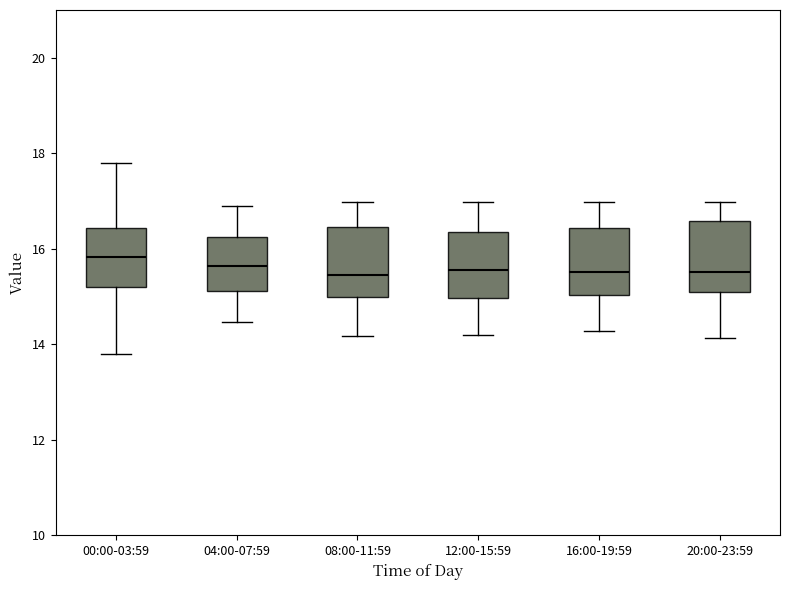

Reading left to right, transcribe this box plot: for each box, give where its median line is, the range the box spans, and where its two whiskers end, as read against the y-axis. The values are not printed on the chart, so give them approximately, as read against the axis.

00:00-03:59: median 15.8, box 15.2 to 16.4, whiskers 13.8 to 17.8
04:00-07:59: median 15.6, box 15.2 to 16.2, whiskers 14.4 to 17.0
08:00-11:59: median 15.4, box 15.0 to 16.4, whiskers 14.2 to 17.0
12:00-15:59: median 15.6, box 15.0 to 16.4, whiskers 14.2 to 17.0
16:00-19:59: median 15.6, box 15.0 to 16.4, whiskers 14.2 to 17.0
20:00-23:59: median 15.6, box 15.2 to 16.6, whiskers 14.2 to 17.0